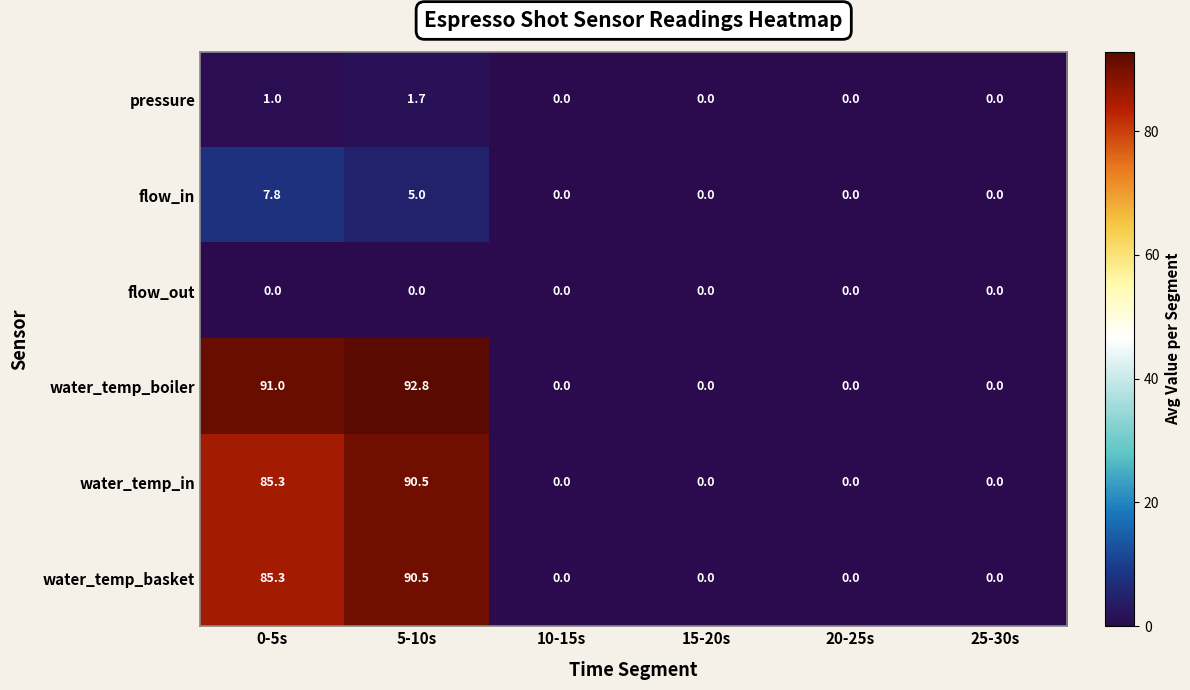

Count the flow_in values in the range 0 to 5.

5